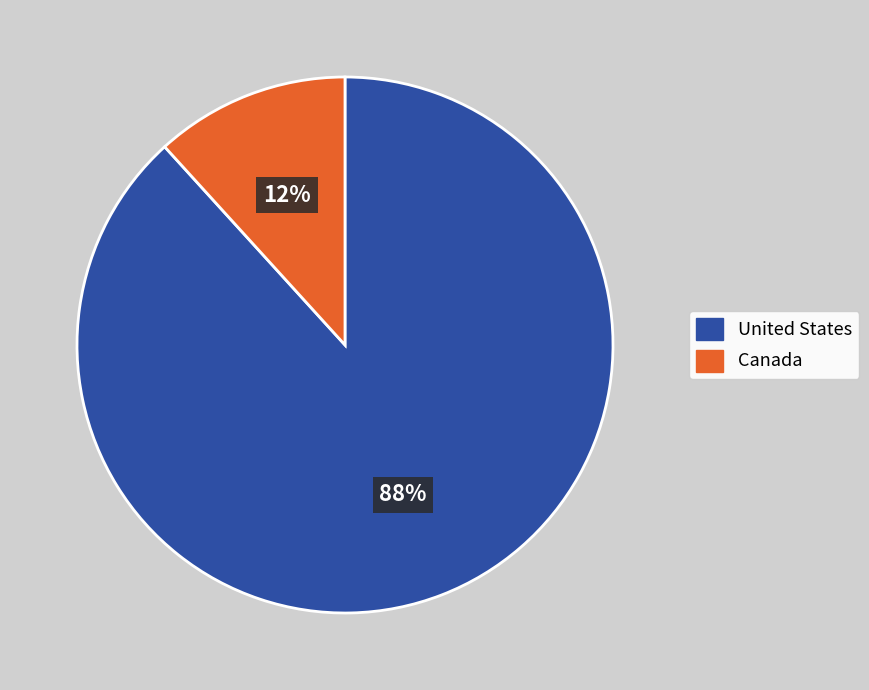

Which has a higher value, United States or Canada?

United States